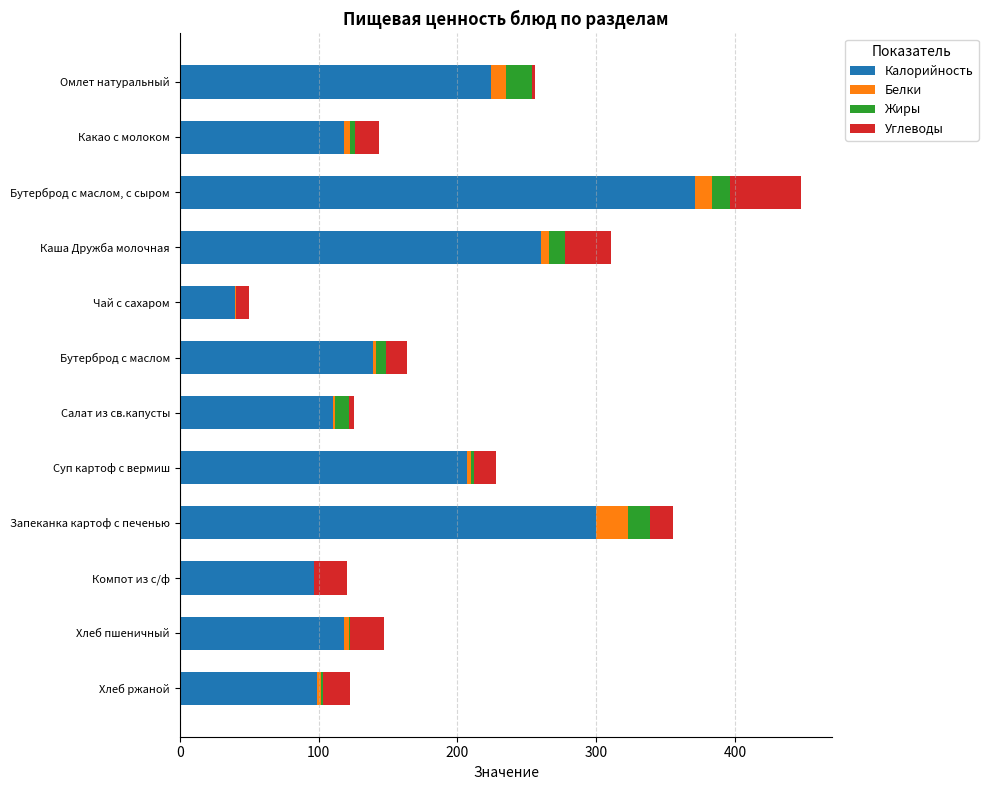

Is it true that Калорийность equals 40.0 at Чай с сахаром?

True